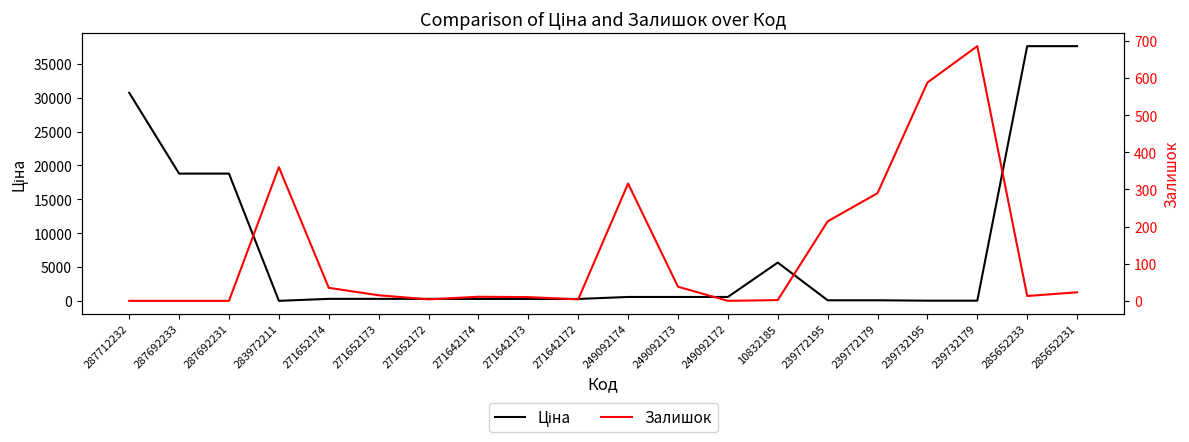

At which category does Ціна reach its first local valley?

283972211